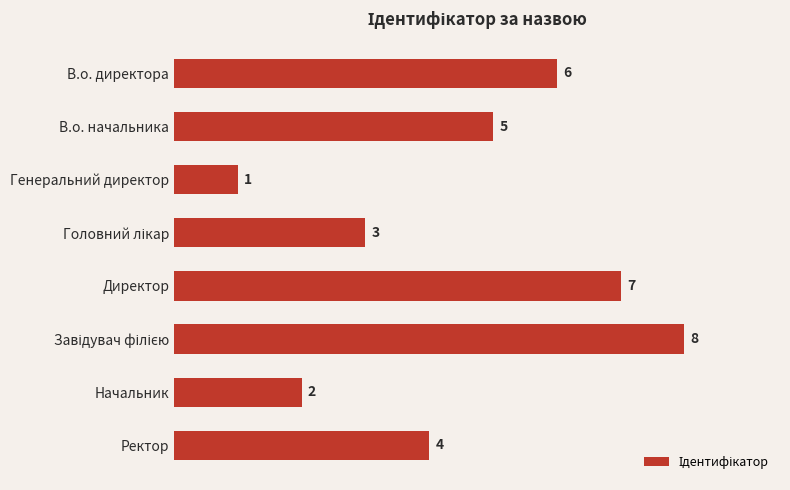

What is the label of the 1st bar from the top?

В.о. директора